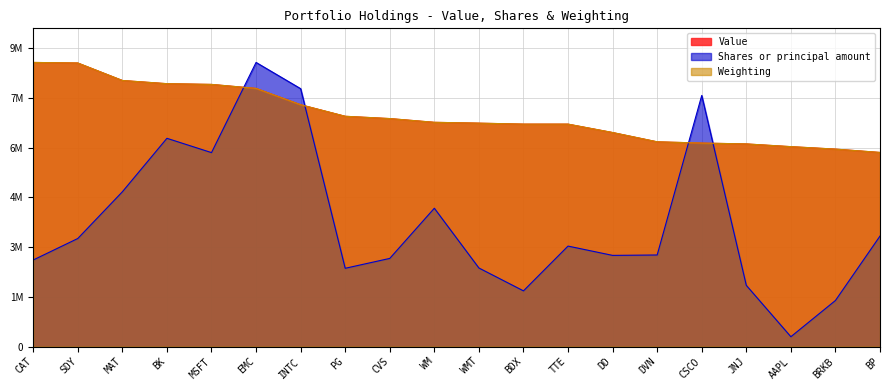

True or false: Value and Shares or principal amount intersect in this chart.

True